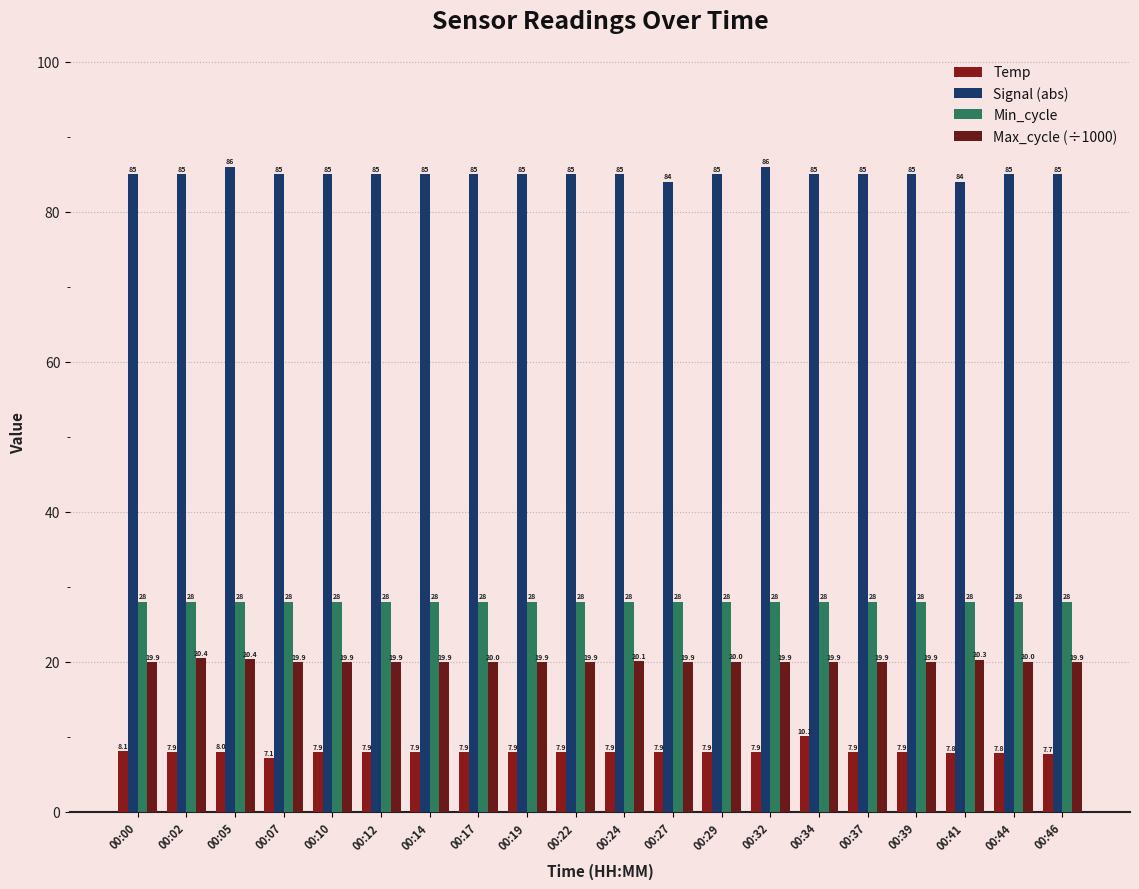

What is the sum of all Temp values?

159.3